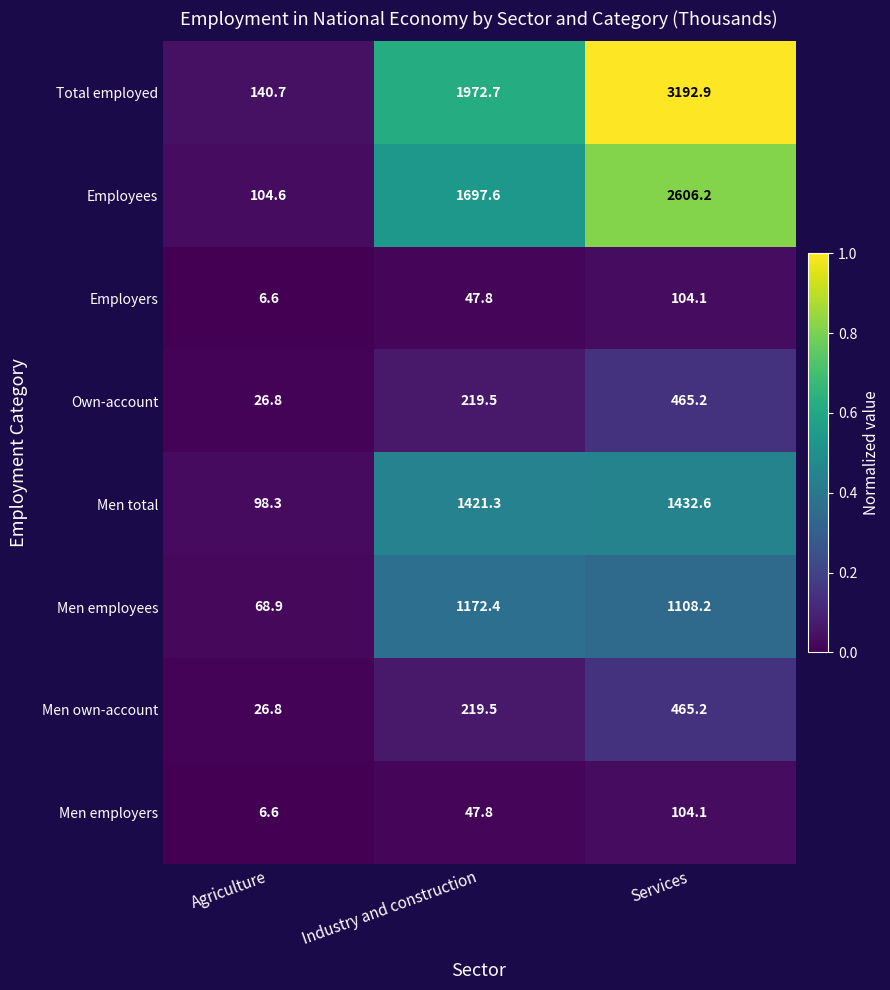

Which category has the lowest value across all series?

Agriculture